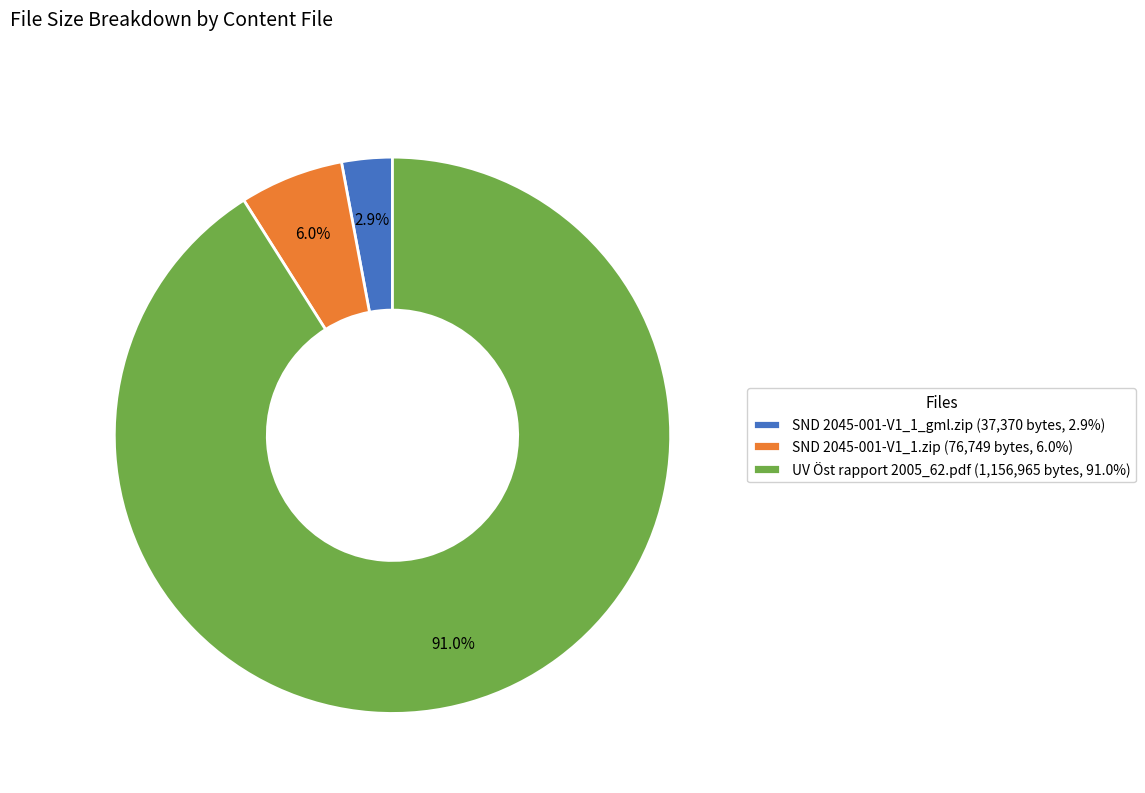

What is the total percentage of UV Öst rapport 2005_62.pdf and SND 2045-001-V1_1_gml.zip?

94.0%